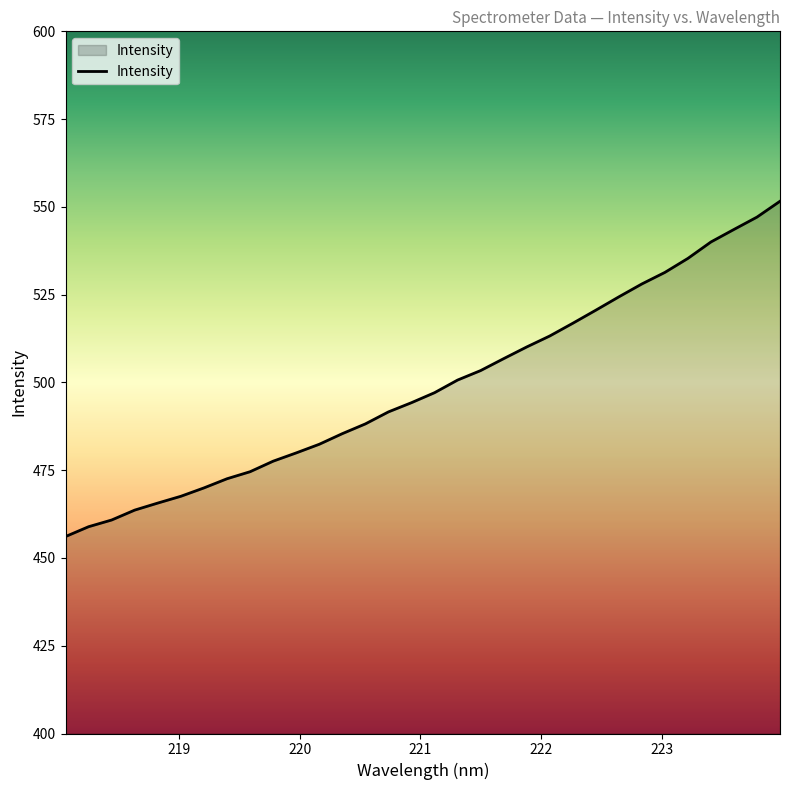

How many categories are shown in the chart?

32